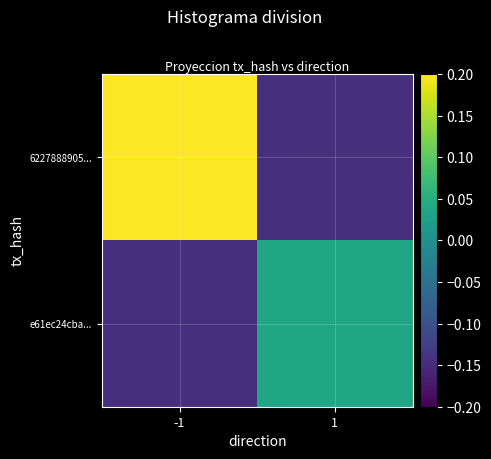

Which series has the largest total across all categories?

6227888905...